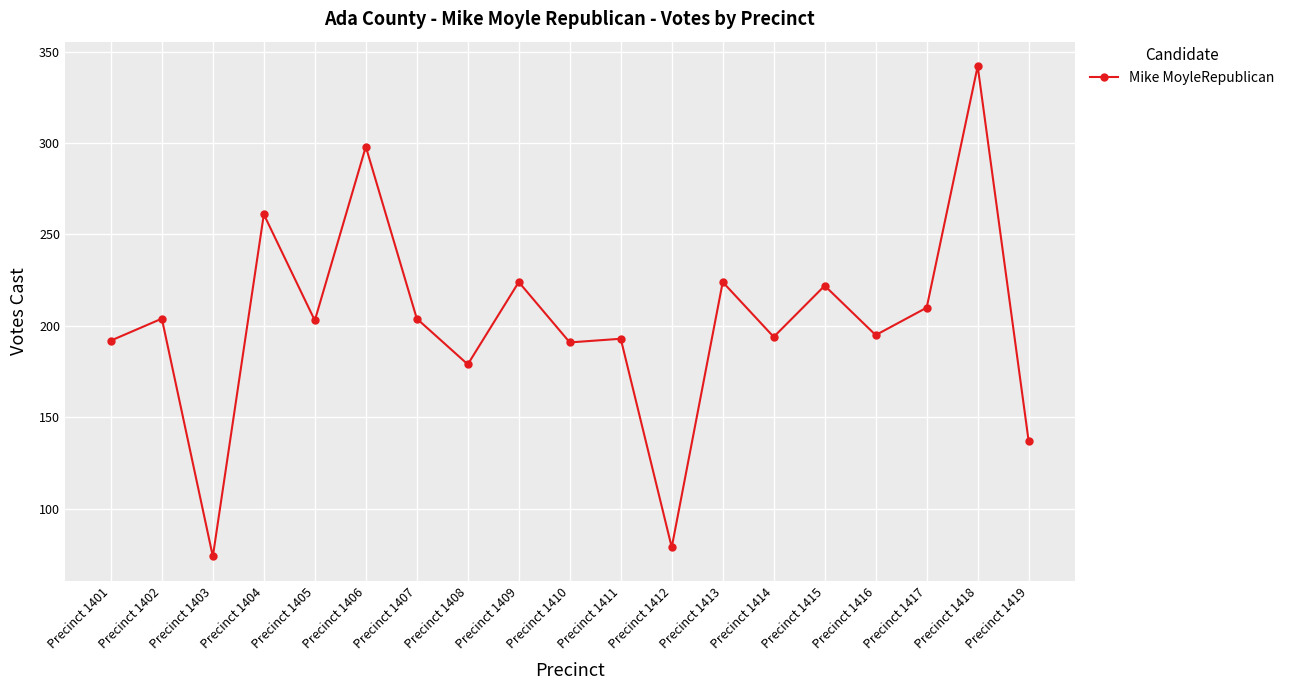

Which has a higher value, Precinct 1409 or Precinct 1404?

Precinct 1404